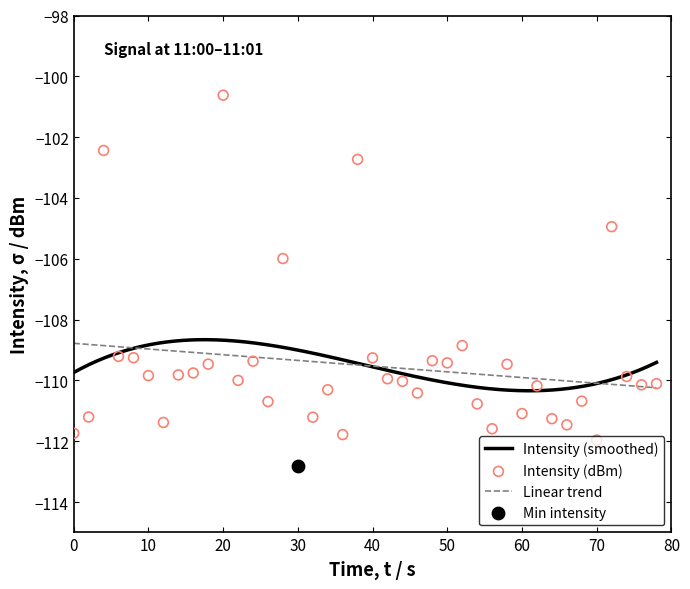

What is the maximum value for Linear trend?

-108.8